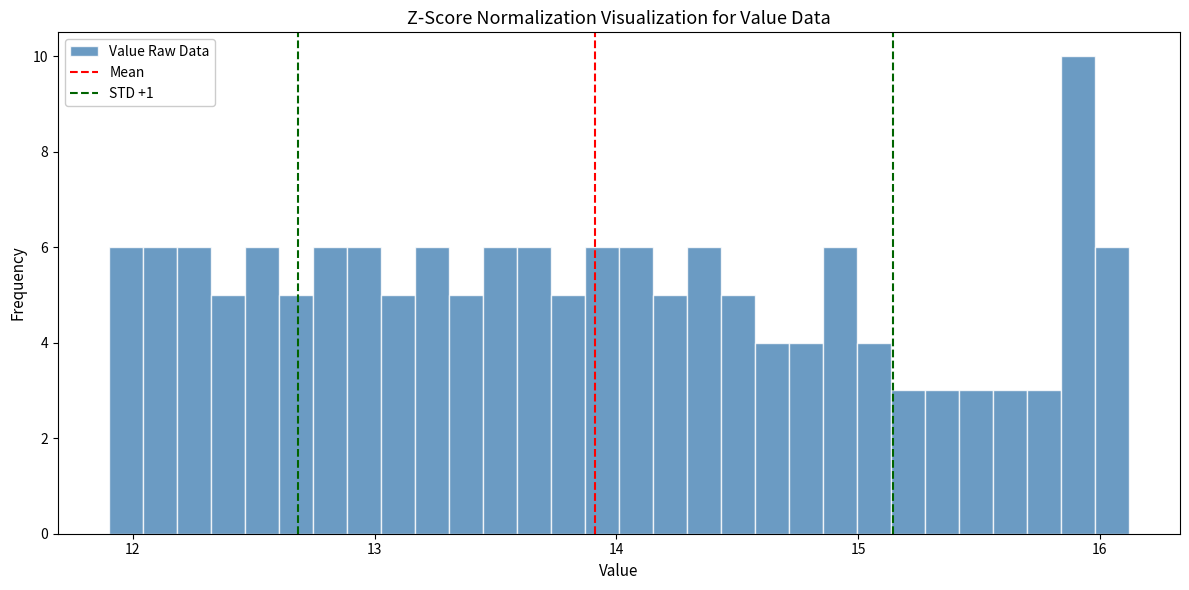

Around what value on the x-axis is the tallest bar? Give the approximate position of its centre, as read against the axis.

15.9